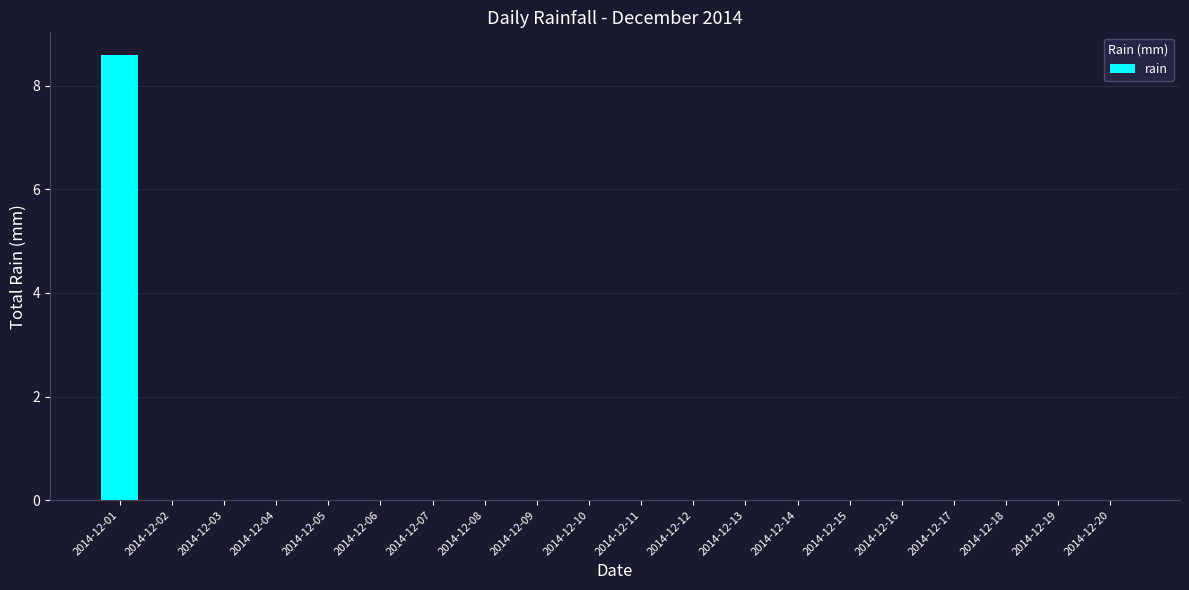

At which category does the chart reach its peak across all series?

2014-12-01